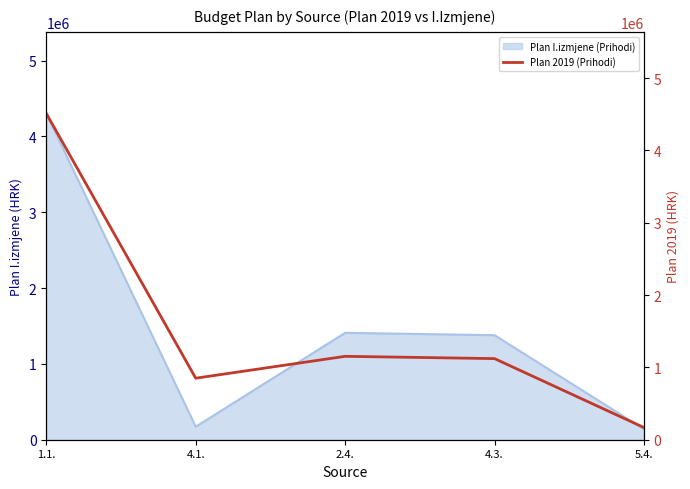

The value of Plan I.izmjene (Prihodi) at 1.1. is 4304186. True or false?

True